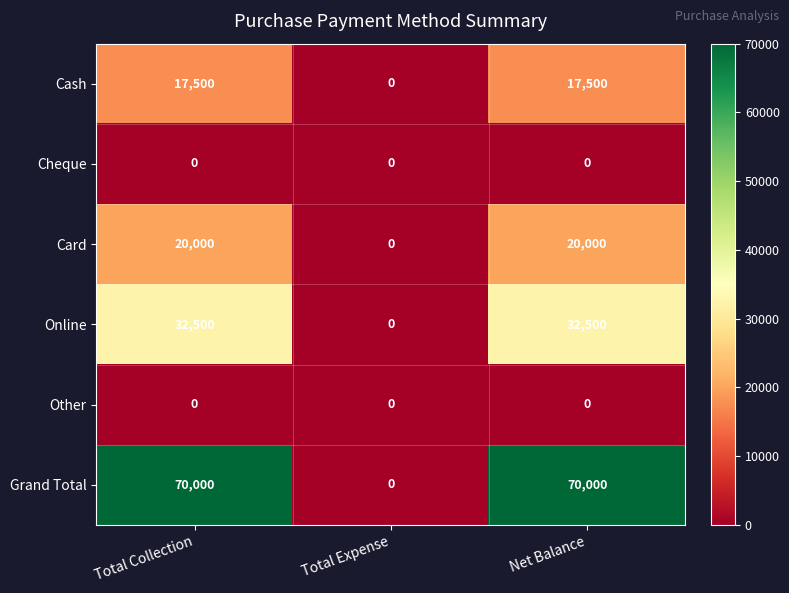

How many Cash values are between 0 and 17500?

3